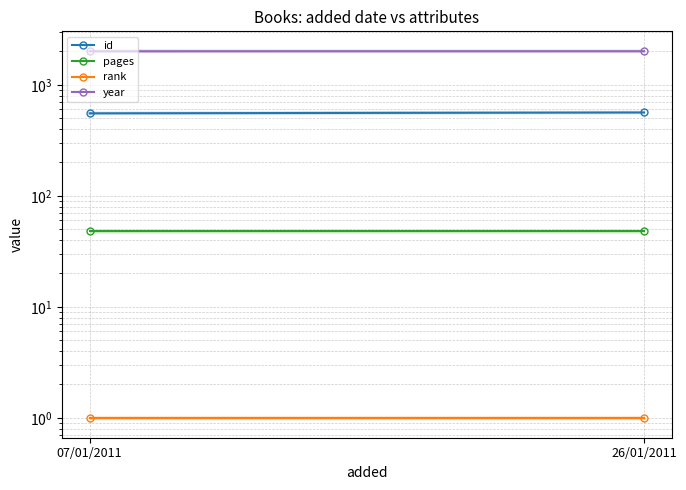

Which series has the largest total across all categories?

year